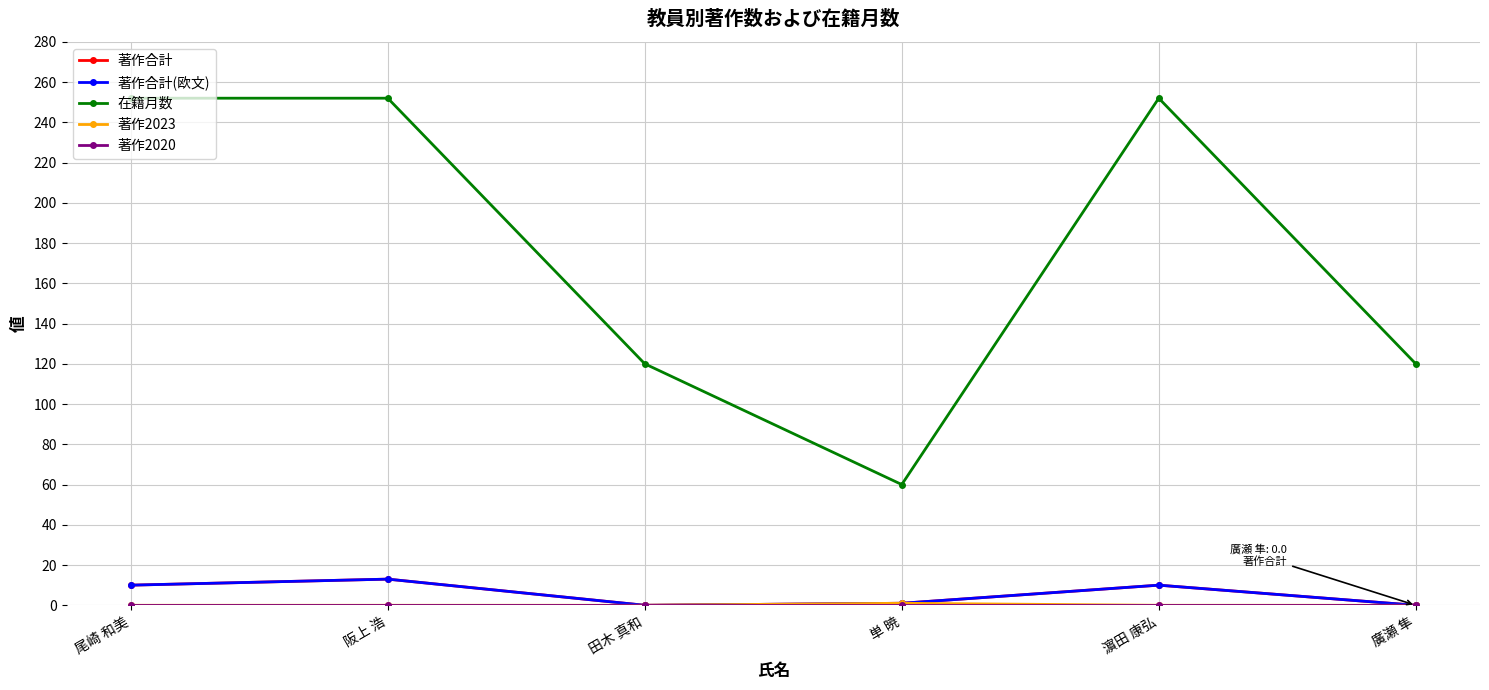

Rank the series at 濵田 康弘 from lowest to highest value.

著作2023, 著作2020, 著作合計, 著作合計(欧文), 在籍月数